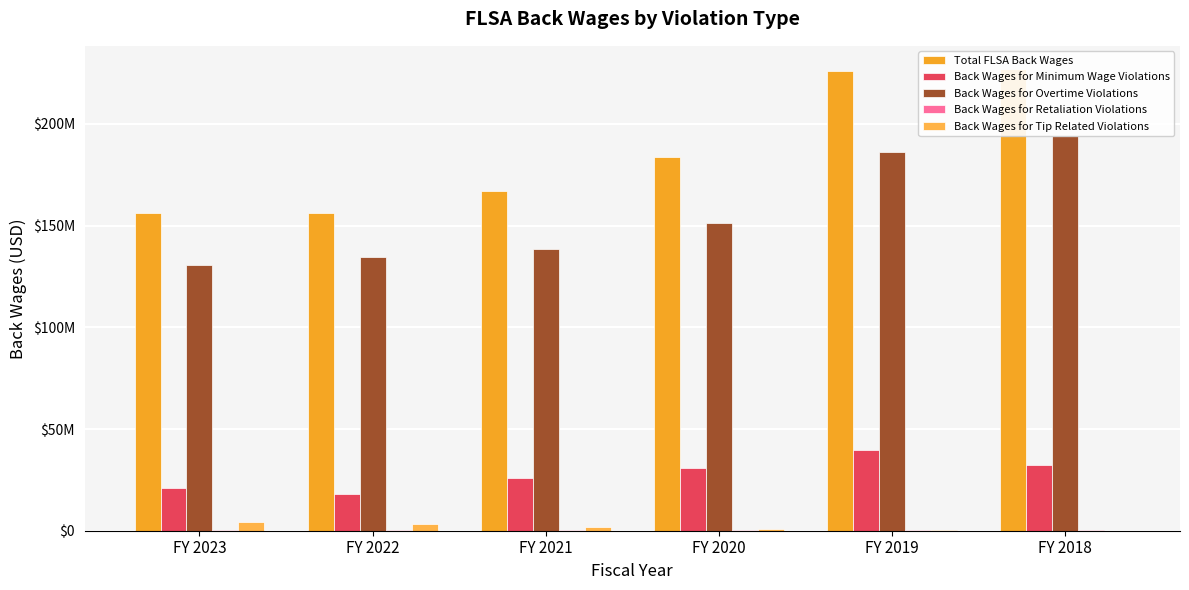

How many positive values does the Back Wages for Tip Related Violations series have?

5